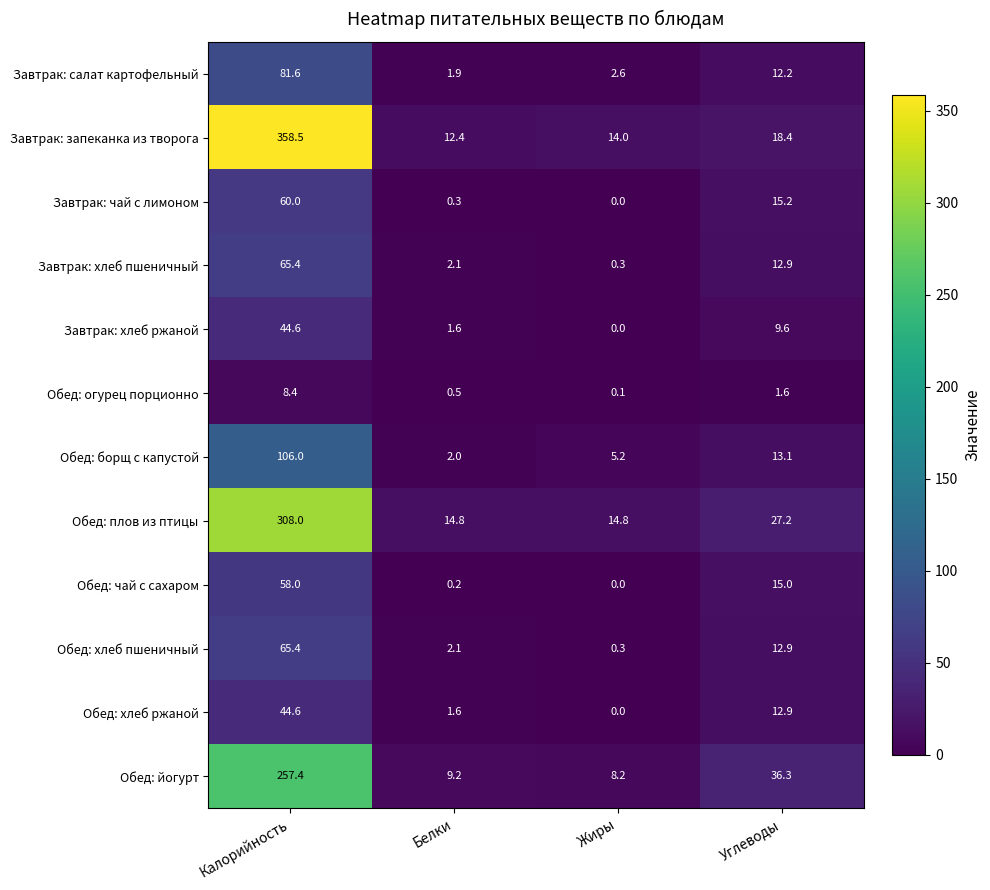

What is the maximum value shown in the chart?

358.5